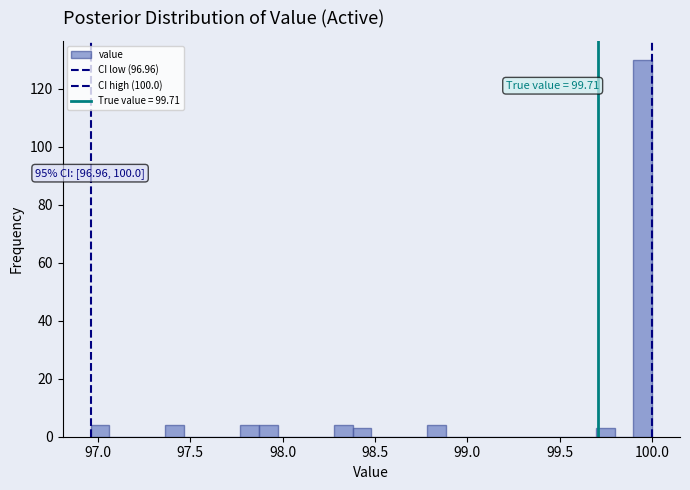

Read against the x-axis, roughly where is the centre of the tallest bar?

99.95